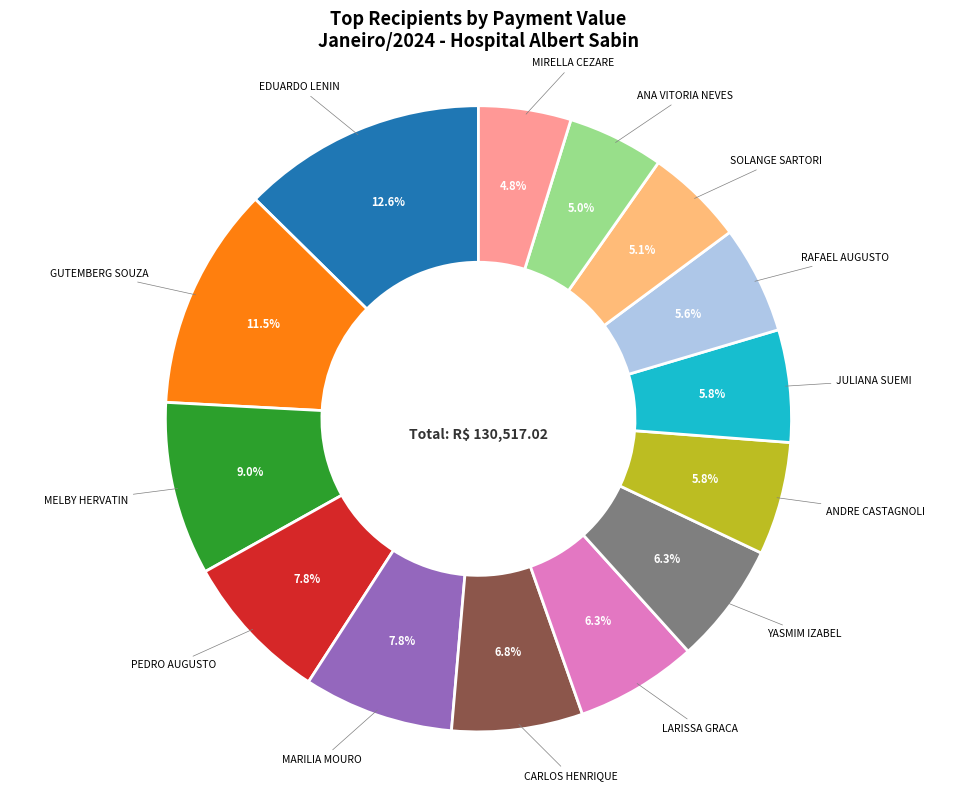

Does any single category account for the majority?

No